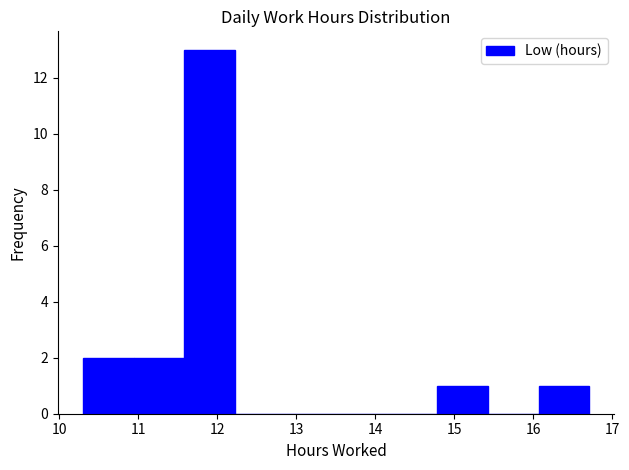

How tall is the bar that spans 16.1 to 16.7 on the x-axis? Neither the bar edges nor the heights are printed on the chart, so give them approximately, as read against the axes.

1